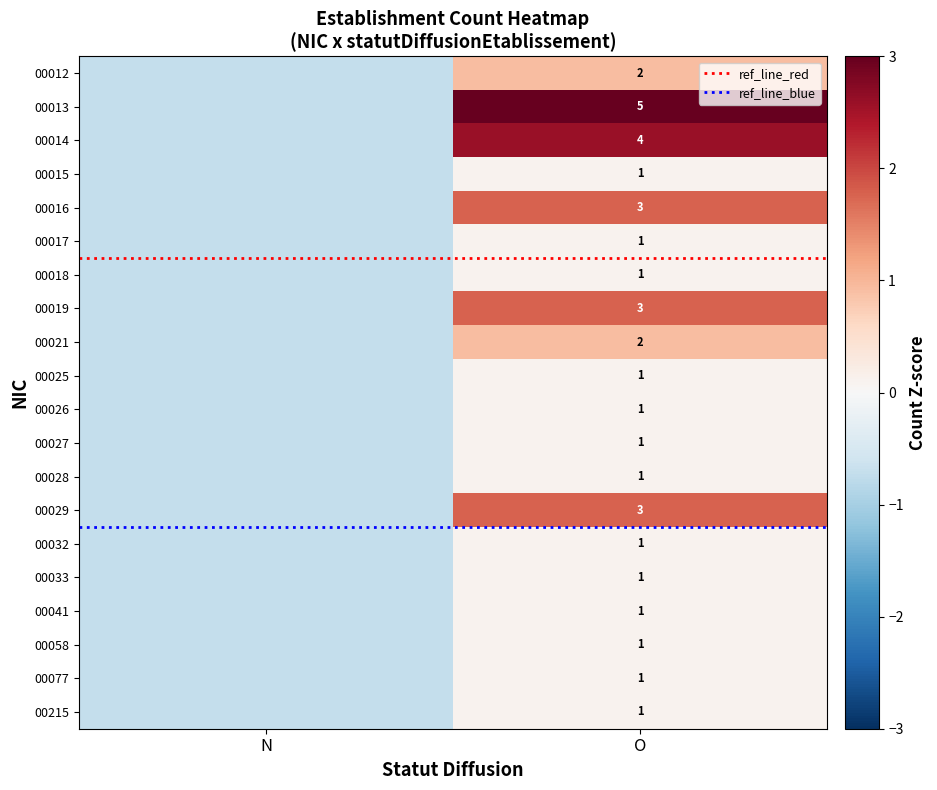

List the labels in order of 00058 value, largest first.

O, N